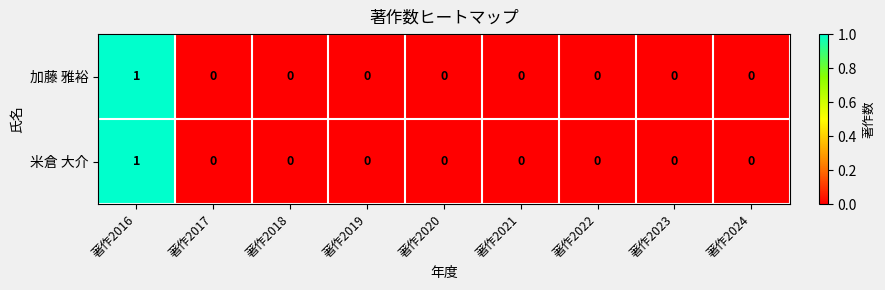

Is it true that 加藤 雅裕 equals -1 at 著作2018?

False